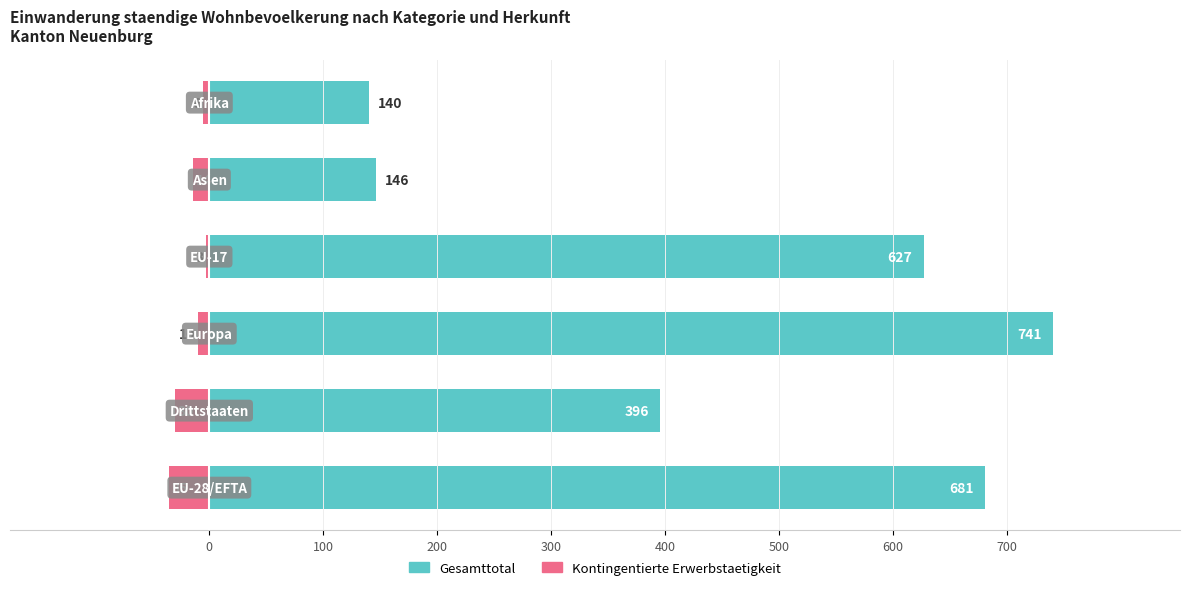

What are all the series names shown in the legend?

Gesamttotal, Kontingentierte Erwerbstaetigkeit